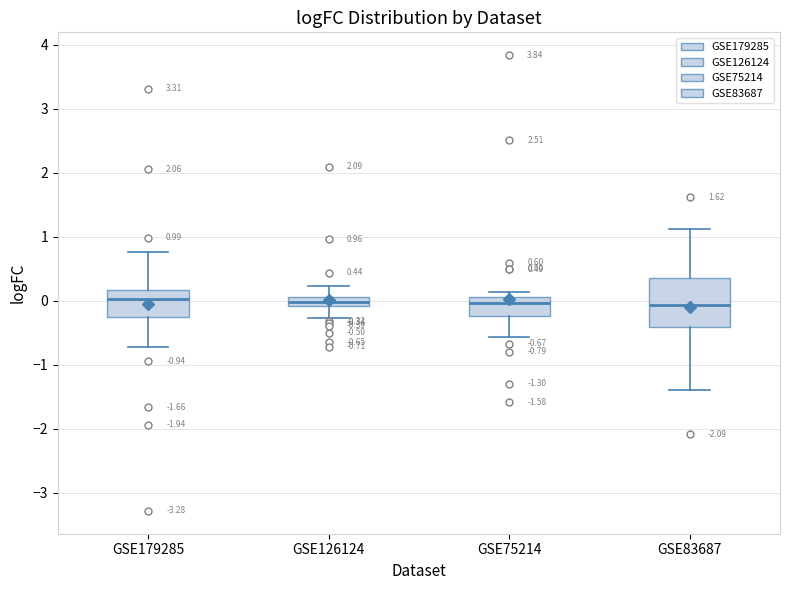

Comparing the boxes themselves (not the whiskers), which one is the tallest?

GSE83687